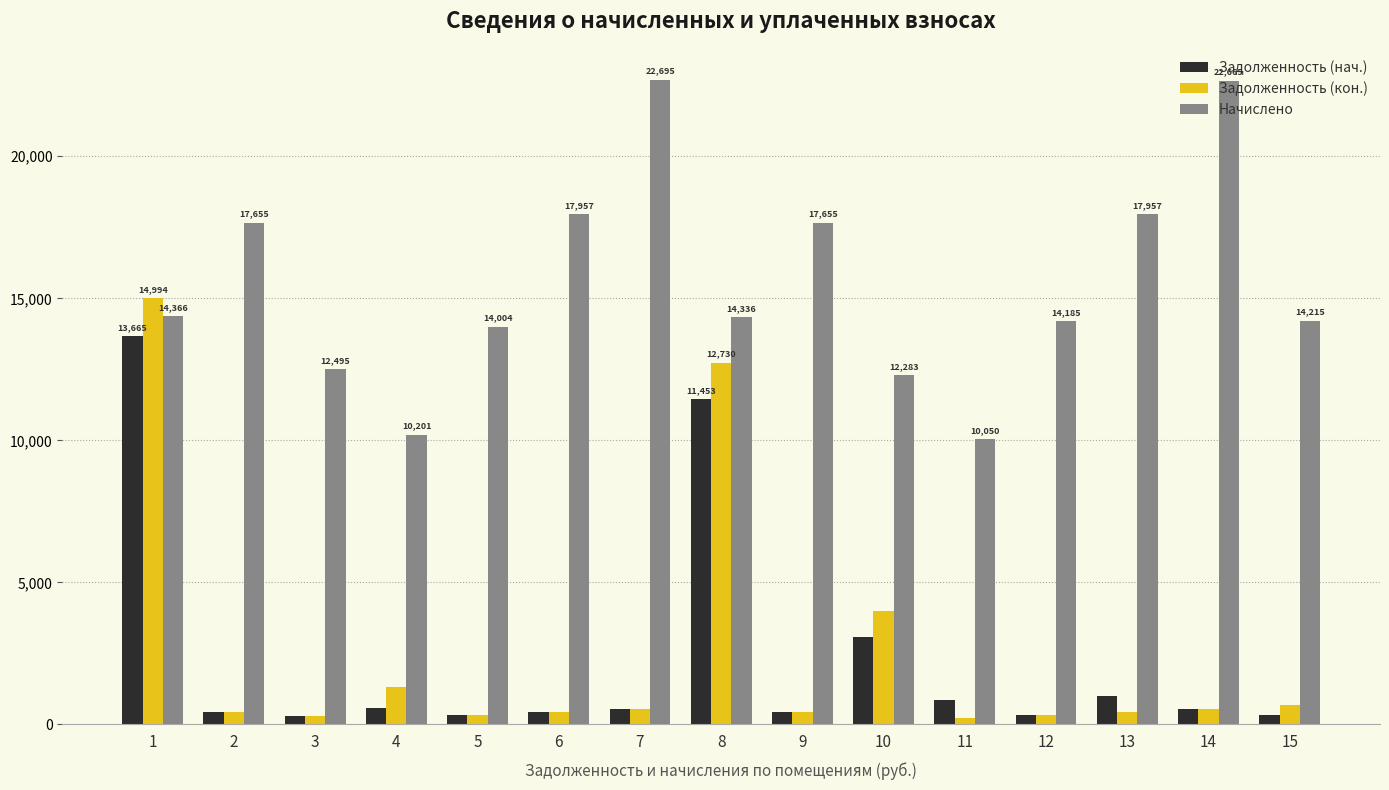

List the series in order of their peak value, highest first.

Начислено, Задолженность (кон.), Задолженность (нач.)